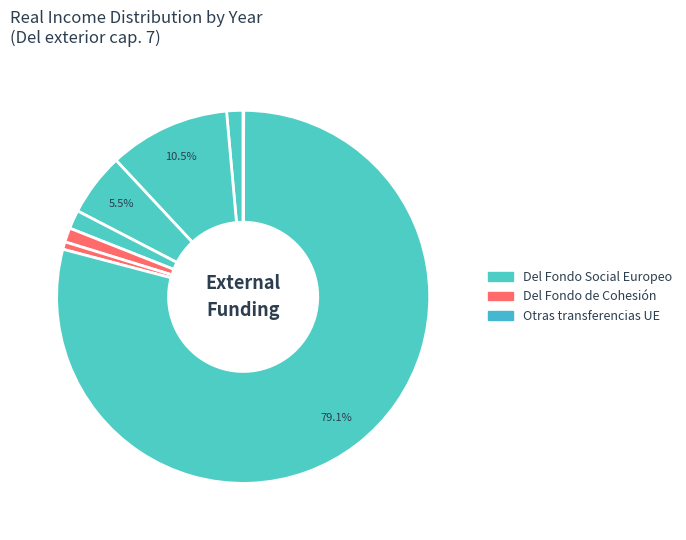

Count the number of slices in the pie.

8